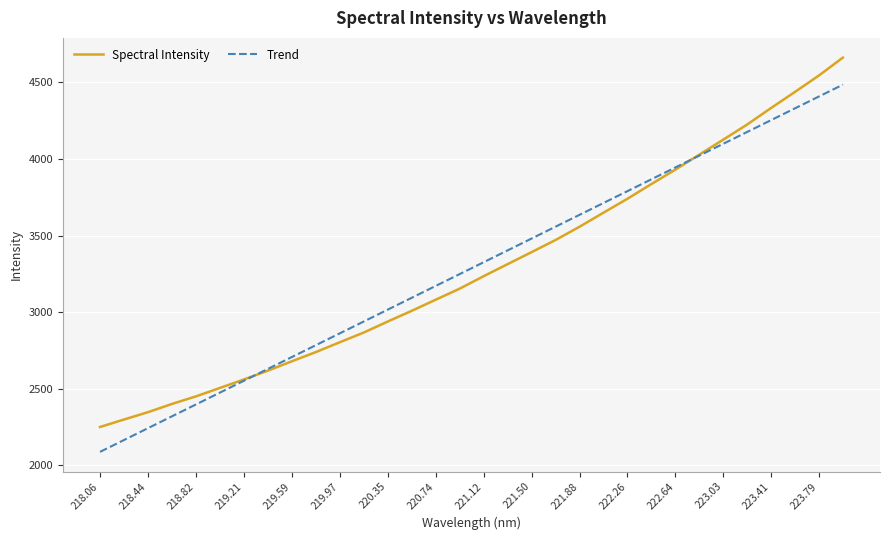

What is the minimum value shown in the chart?

2088.4